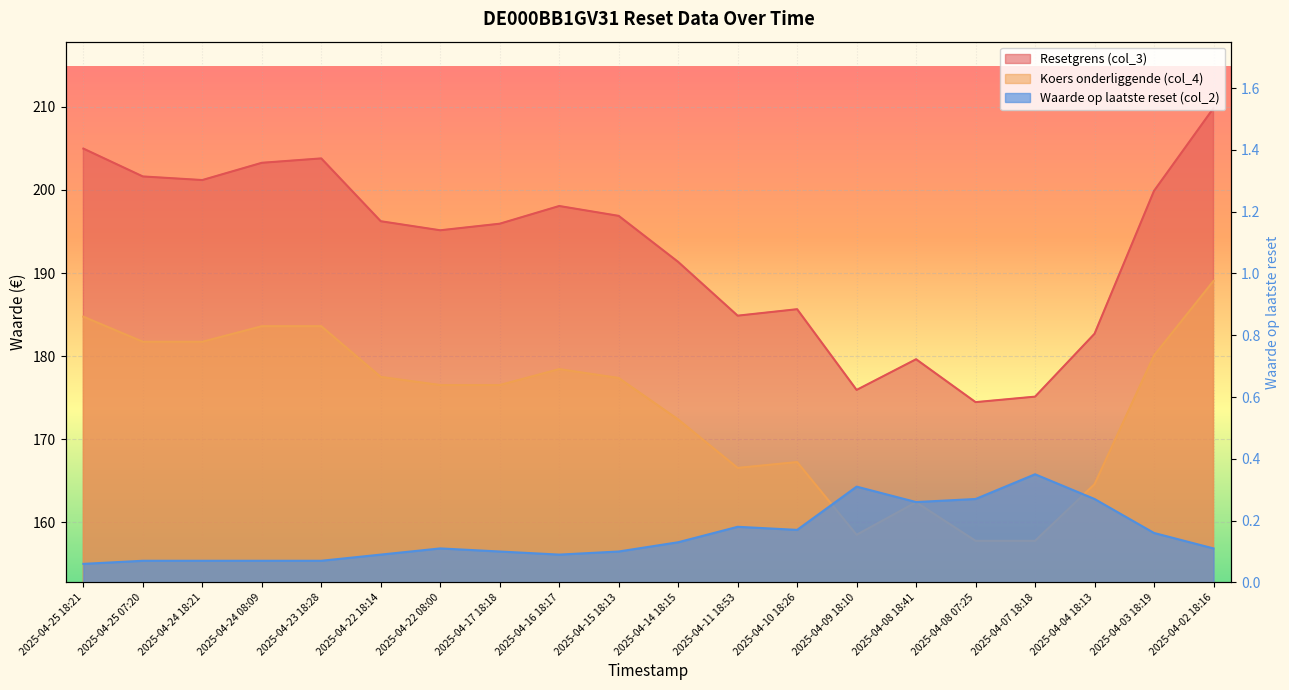

Where is Koers onderliggende (col_4) nearest to the value 173?

2025-04-14 18:15